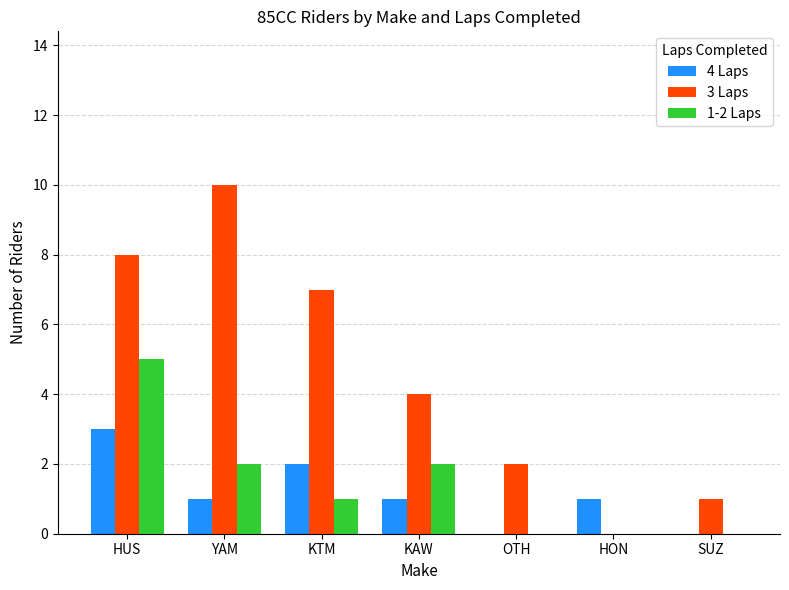

Reading right to left, what are all the values shown in this chart?

4 Laps: 0	1	0	1	2	1	3
3 Laps: 1	0	2	4	7	10	8
1-2 Laps: 0	0	0	2	1	2	5